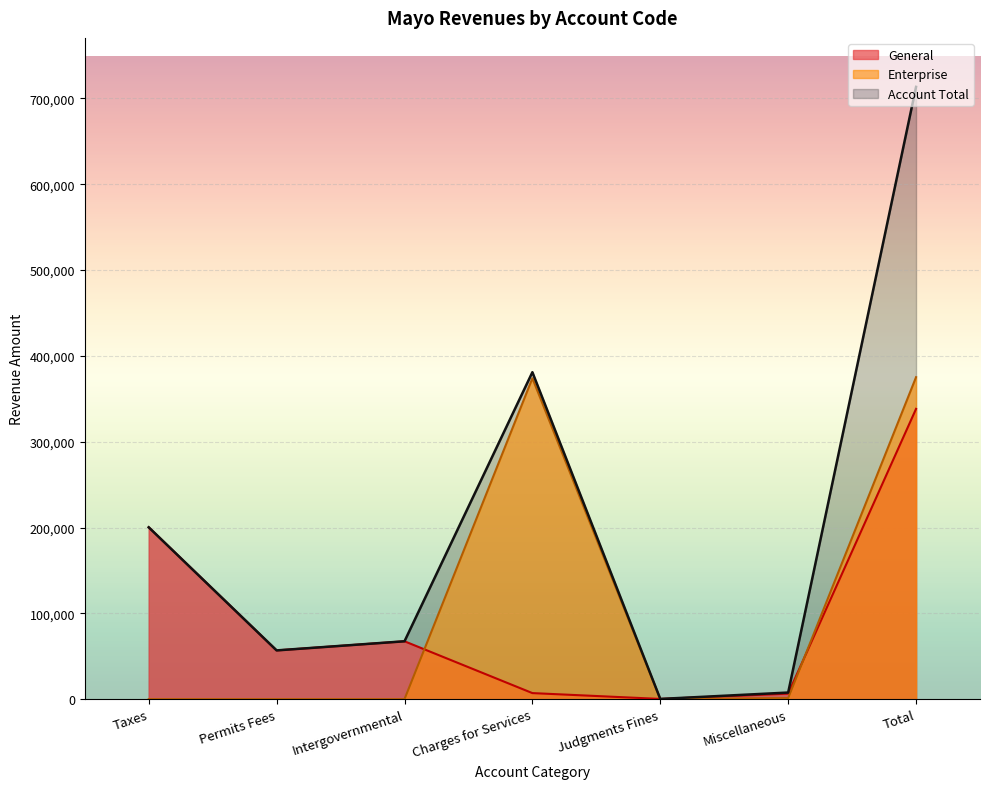

Where is Enterprise nearest to the value 187587?

Charges for Services